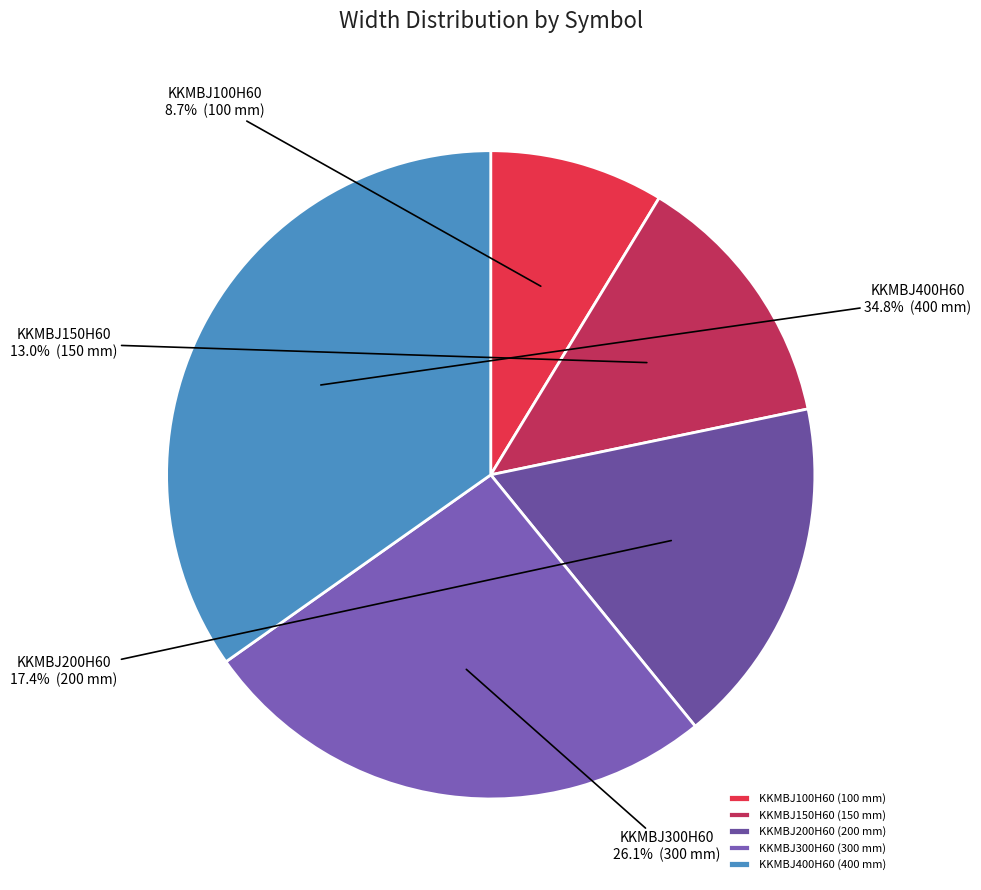

The KKMBJ300H60 slice represents 17% of the pie. True or false?

False